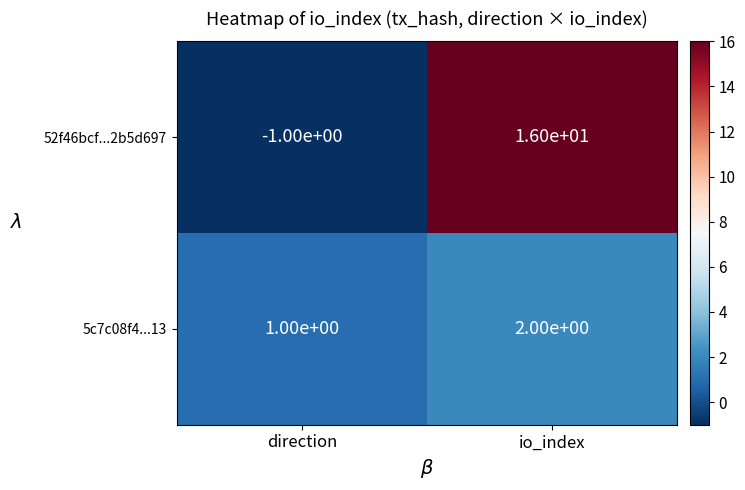

What is the difference between the maximum and minimum values in the 52f46bcf...2b5d697 series?

17